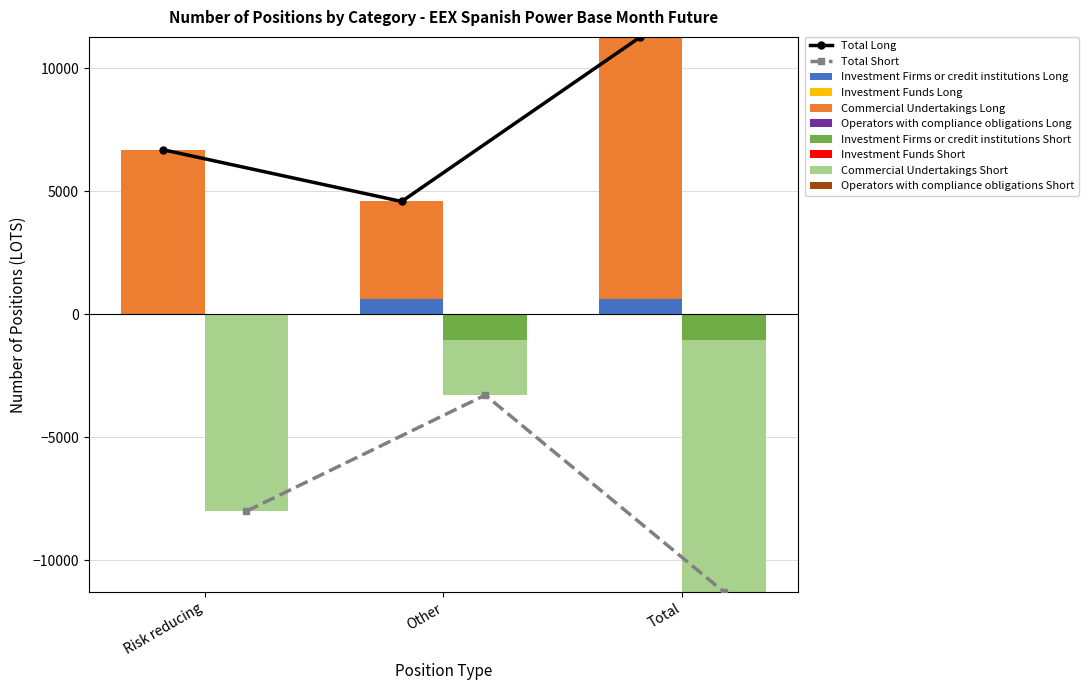

What position from the right is Risk reducing?

3